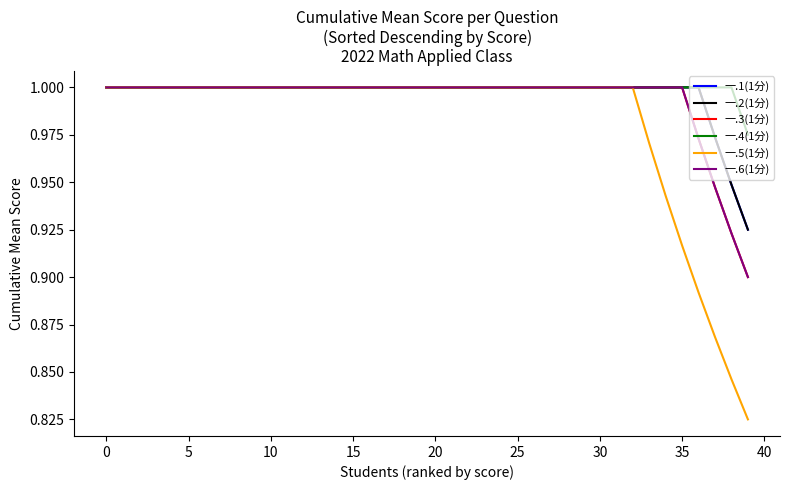

Does the chart have visible grid lines?

No